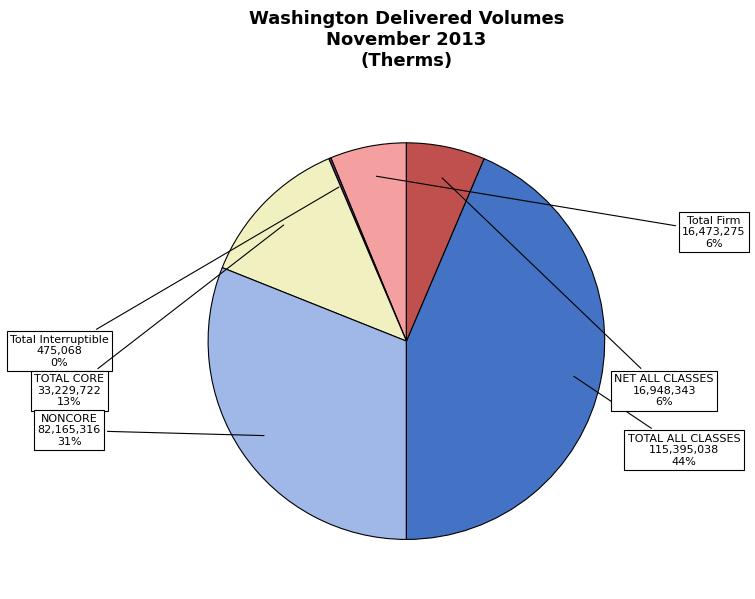

Between TOTAL ALL CLASSES and NET ALL CLASSES, which is larger?

TOTAL ALL CLASSES